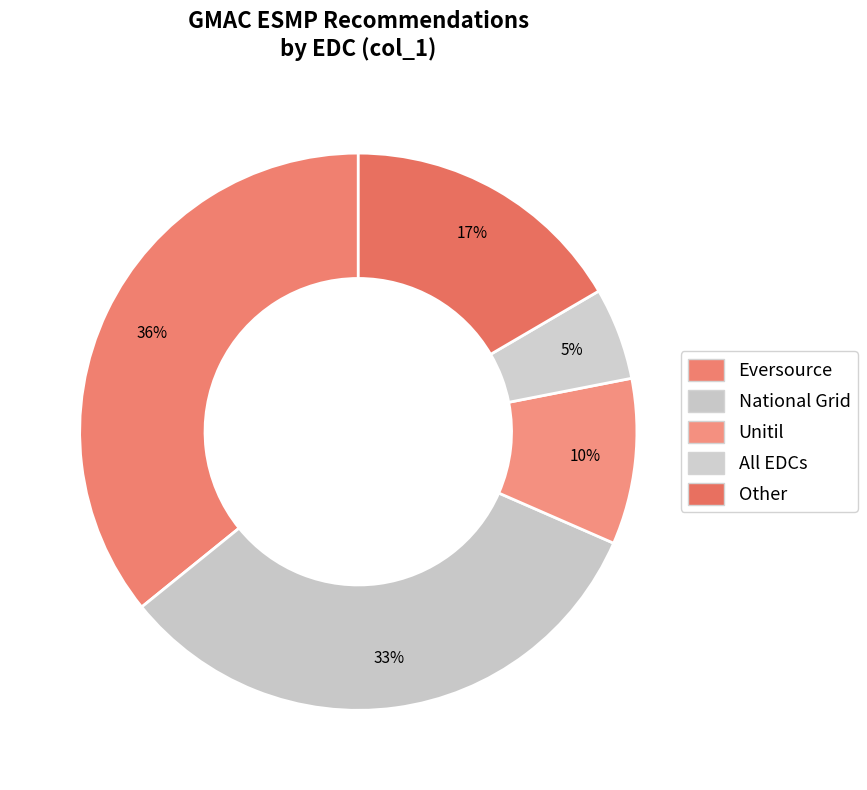

Which slice is the largest?

Eversource